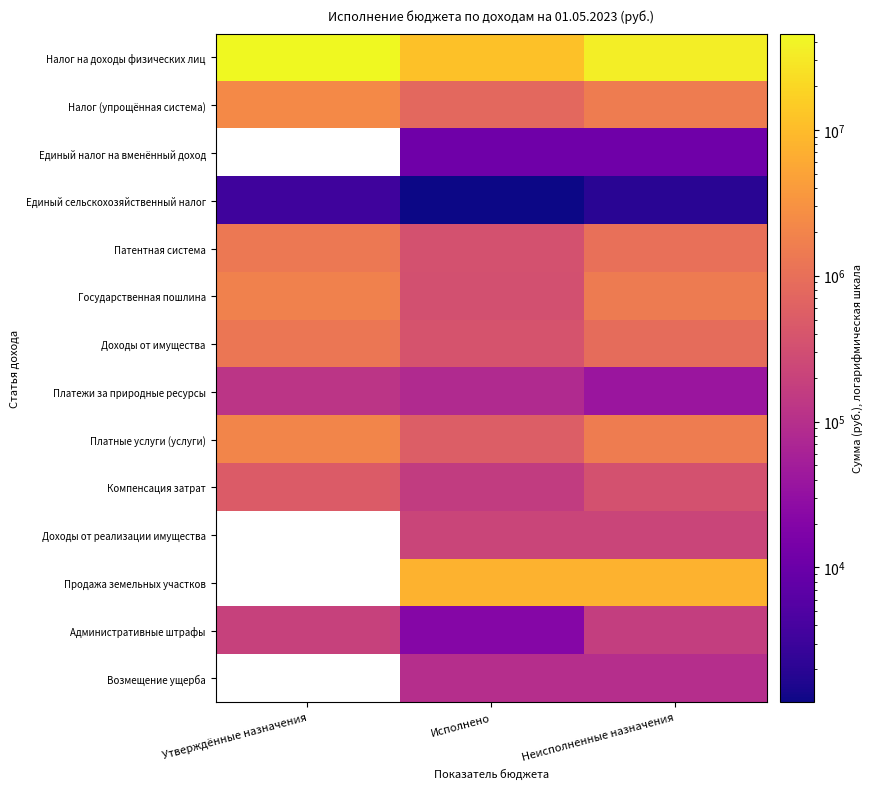

At which label does Налог (упрощённая система) first exceed 1530554?

Утверждённые назначения